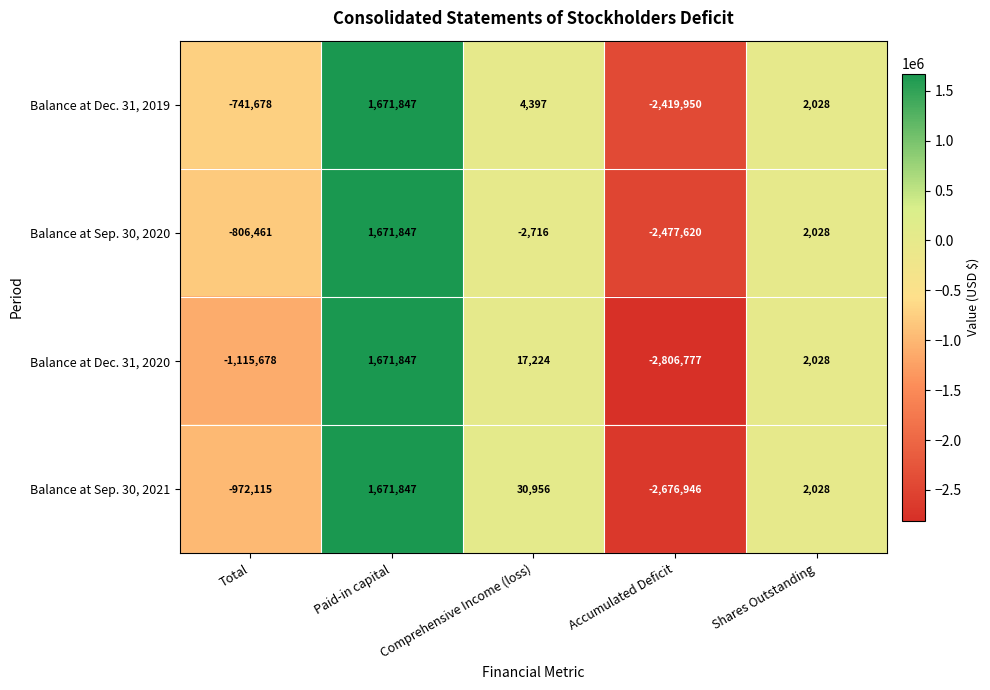

How many distinct data groups are displayed?

4